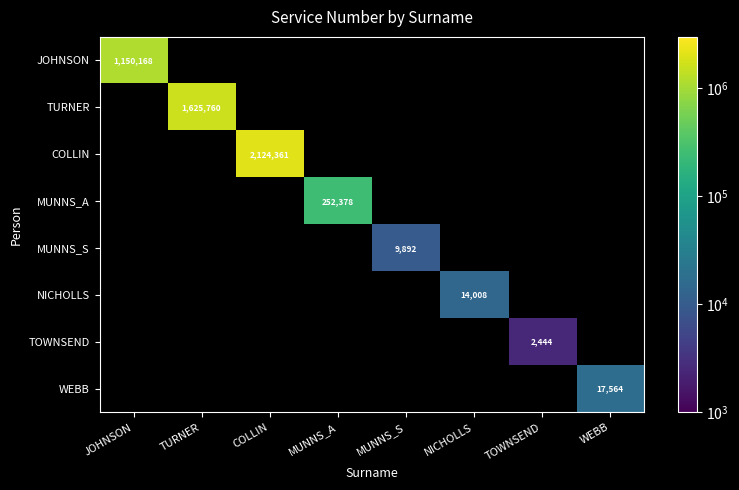

Which category has the highest value across all series?

COLLIN